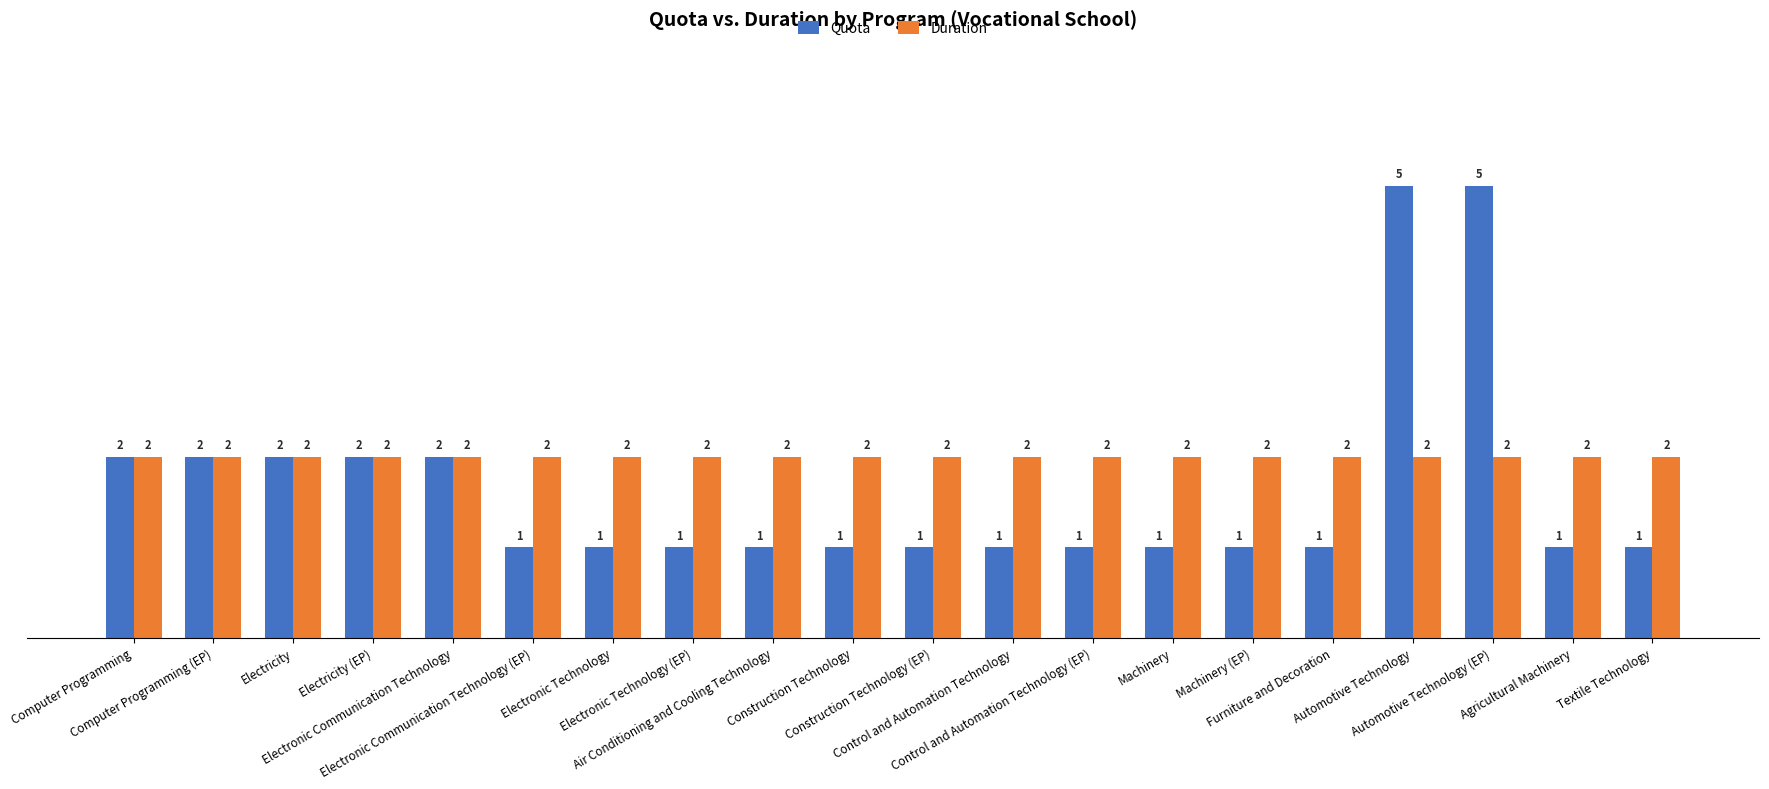

Which series has the largest total across all categories?

Duration